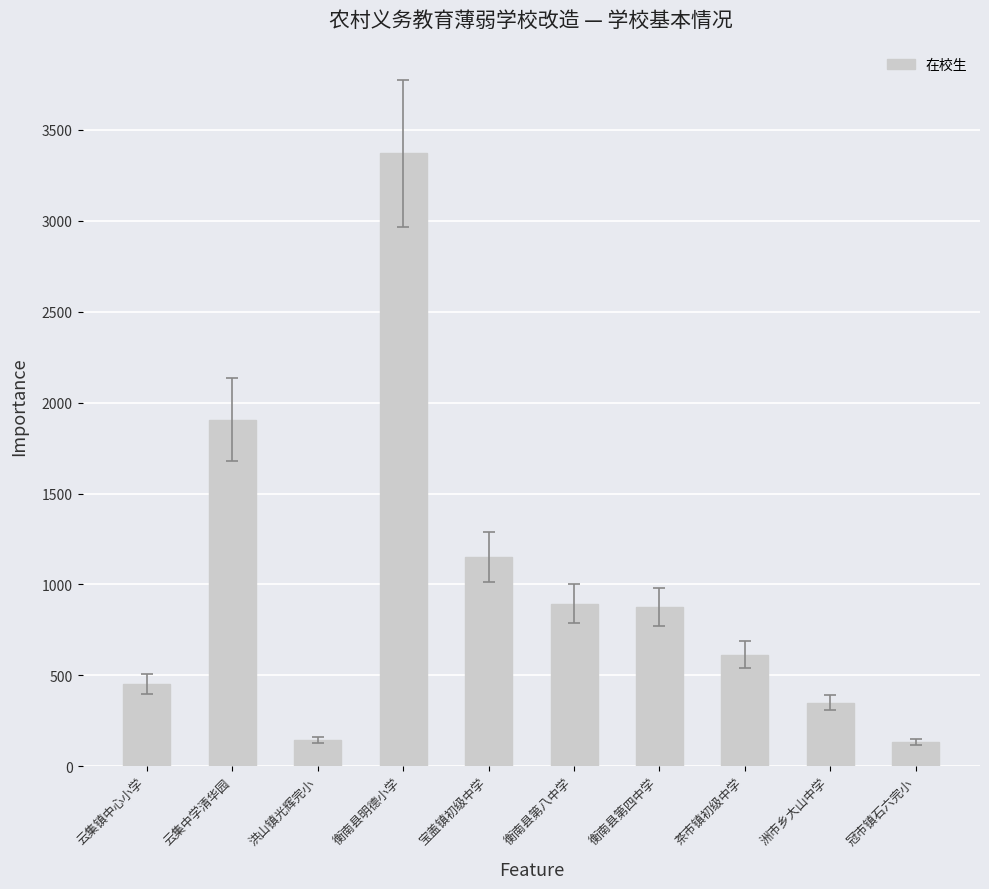

What is the maximum value shown in the chart?

3371